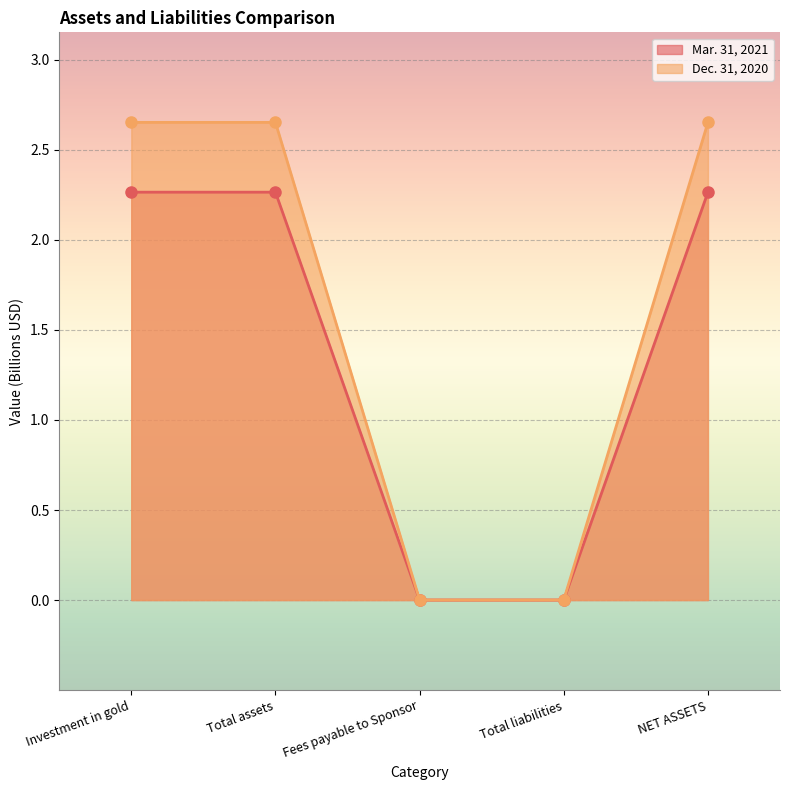

Read the Mar. 31, 2021 value at Total assets.

2.3